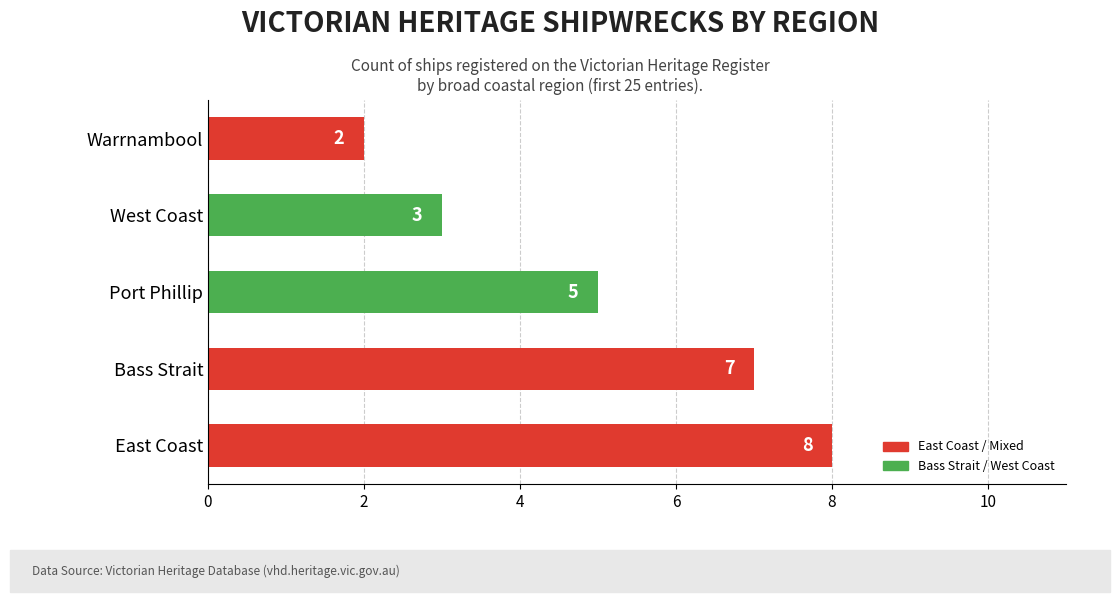

Is it true that the value at East Coast is 14?

False